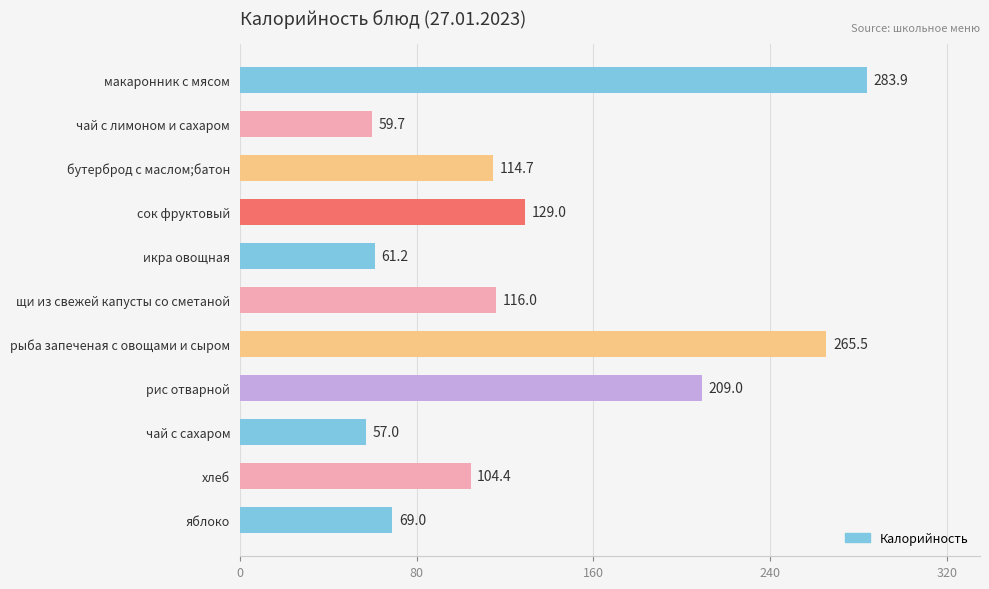

Reading top to bottom, extract all data points from this chart.

283.9	59.7	114.7	129.0	61.2	116.0	265.5	209.0	57.0	104.4	69.0